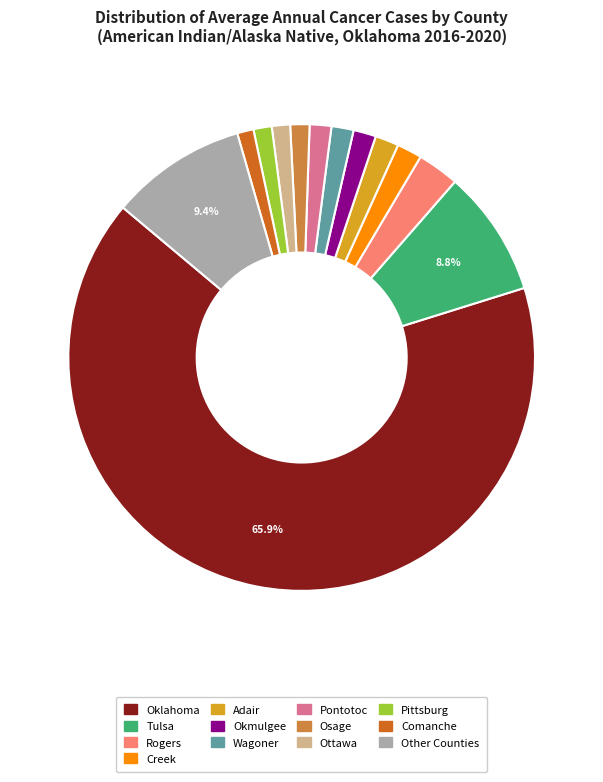

Does any single category account for the majority?

Yes